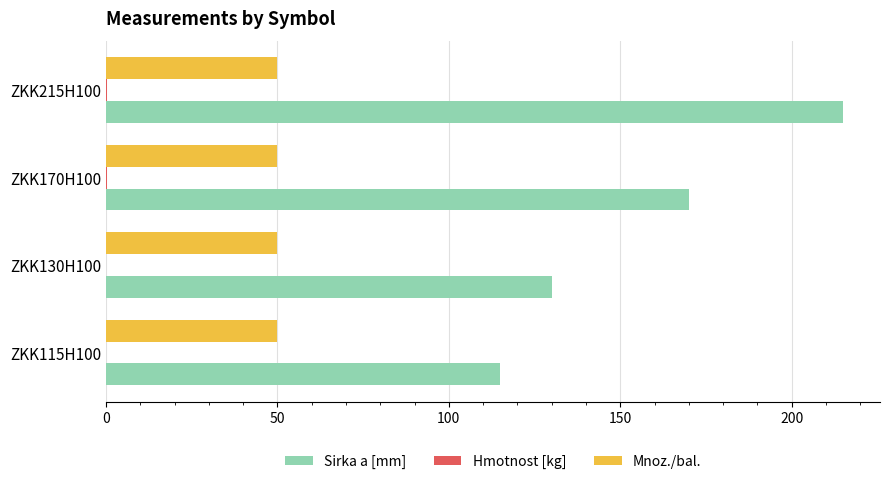

Which series changed the most between ZKK130H100 and ZKK170H100?

Sirka a [mm]